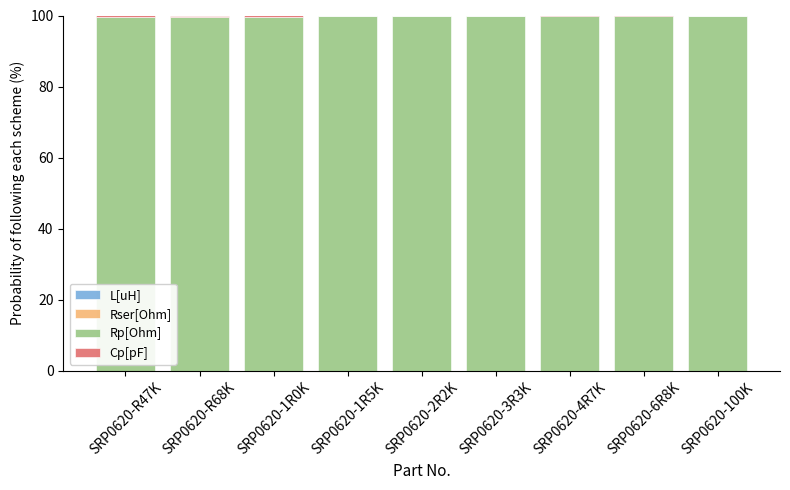

How many categories are shown in the chart?

9